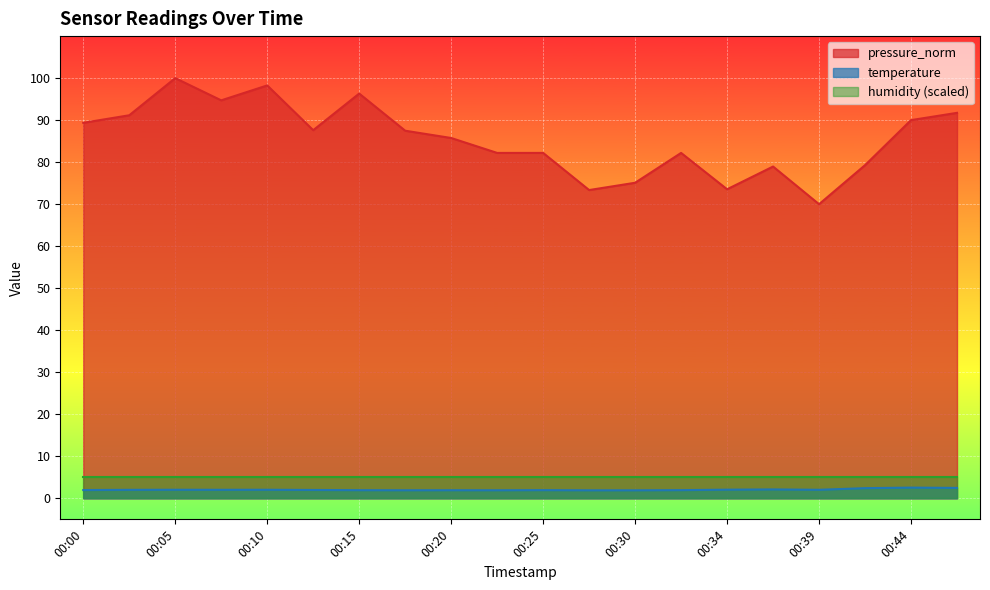

At which label does pressure_norm reach its minimum?

00:39